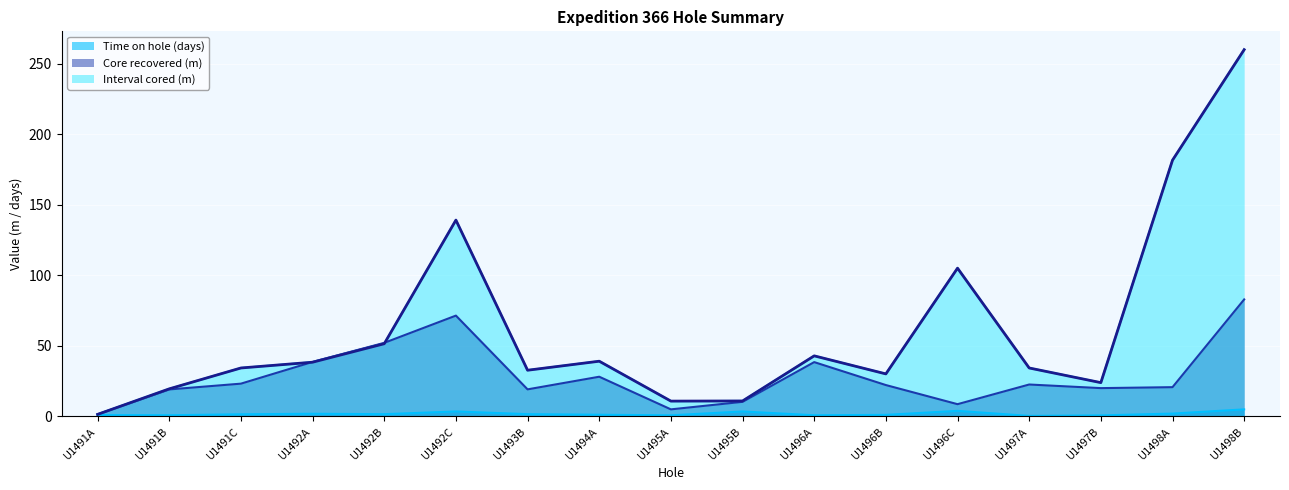

Where is the first local maximum for Interval cored (m)?

U1492C